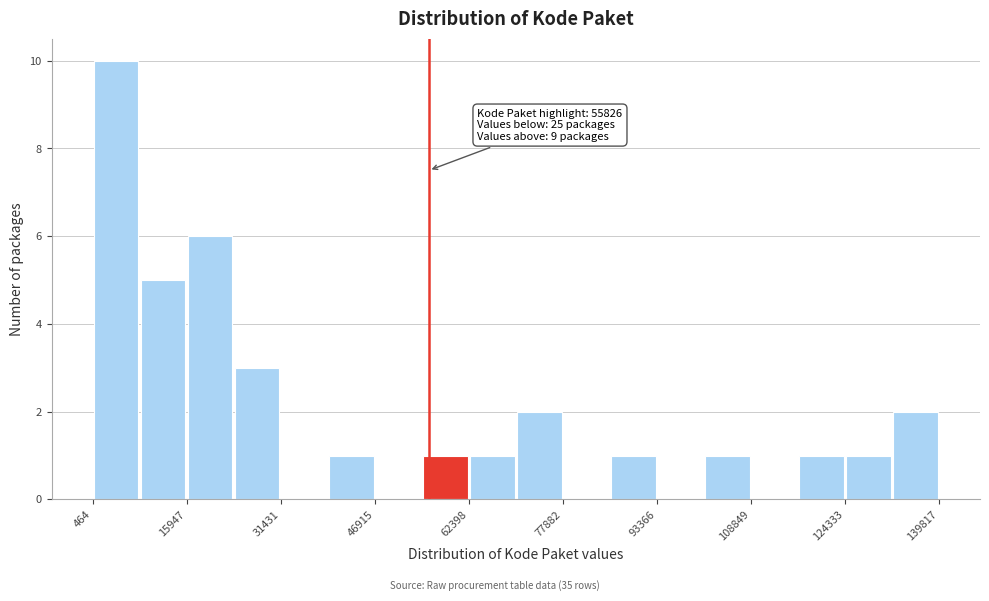

Read against the x-axis, roughly where is the centre of the tallest bar?

4000